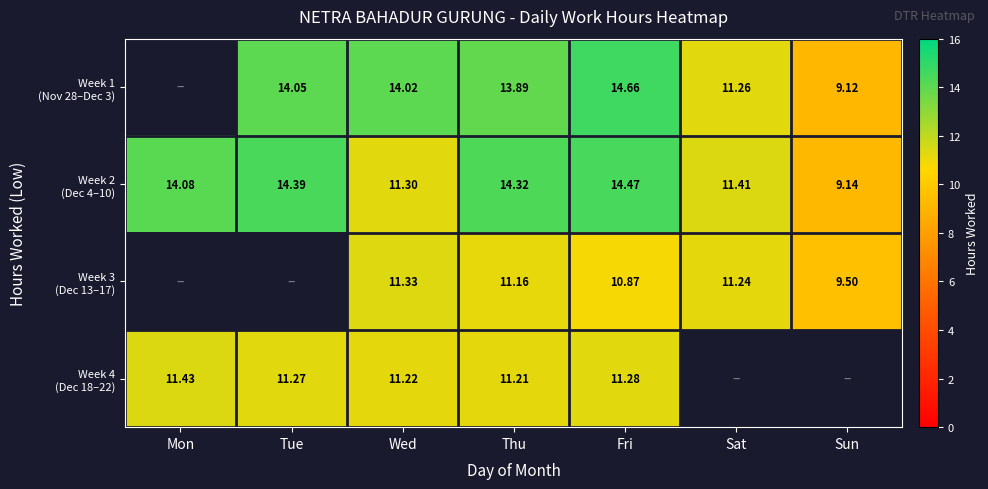

Which category has the highest value across all series?

Fri